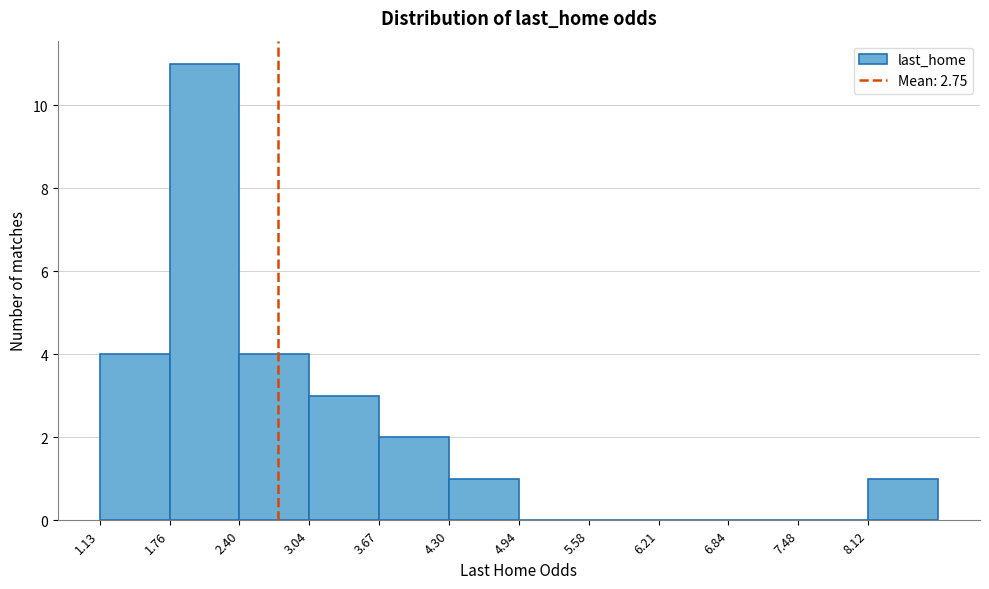

What is the height of the bar covering 3.7 to 4.3 on the x-axis? Neither the bar edges nor the heights are printed on the chart, so give them approximately, as read against the axes.

2